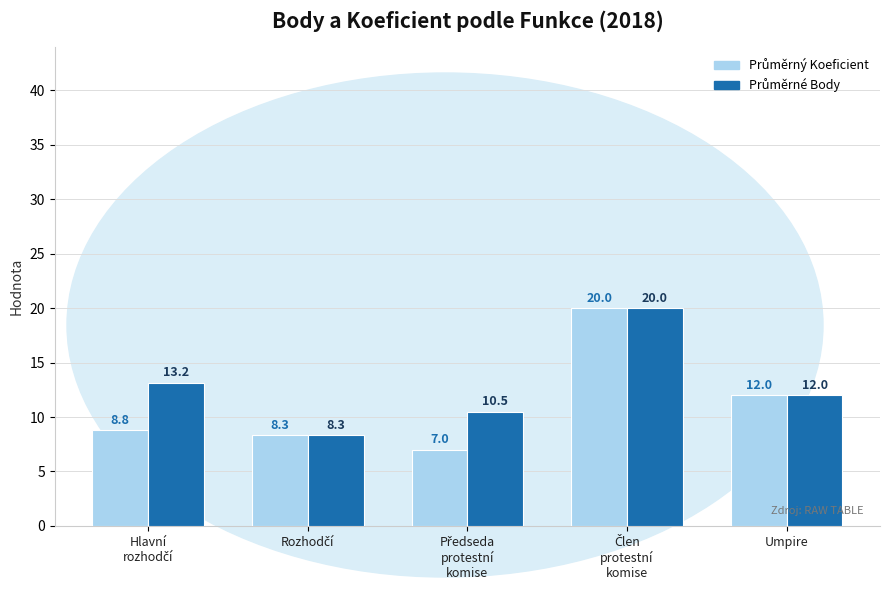

How many categories are shown in the chart?

5